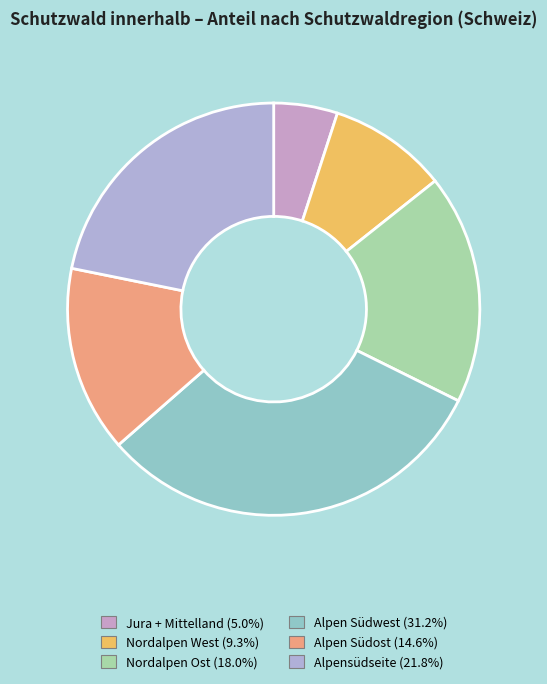

How many segments does this pie chart have?

6